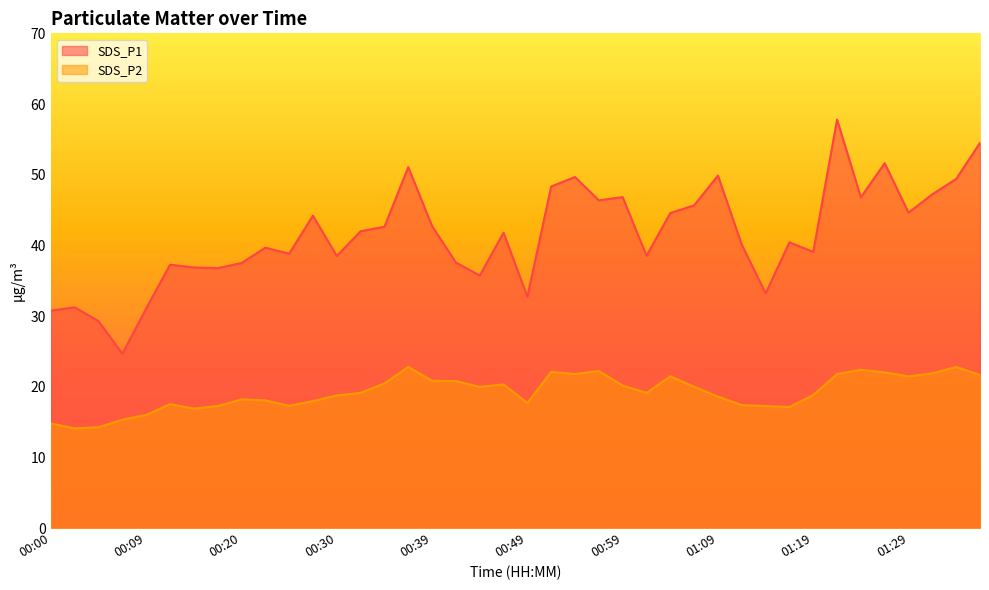

How many lines are shown in the chart?

2